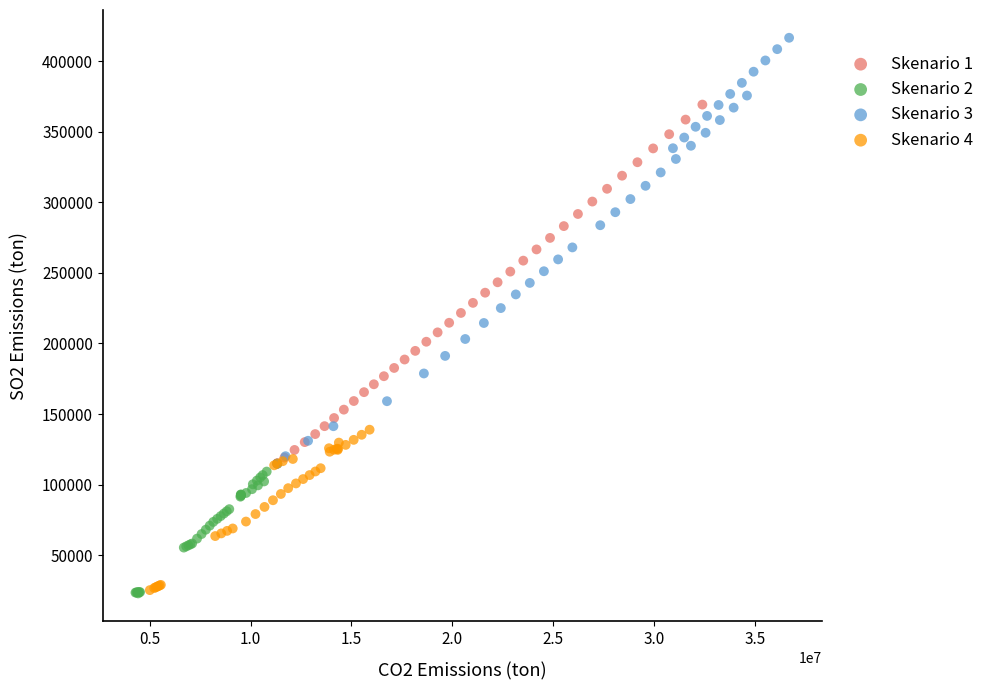

Which series contains the highest Y value?

Skenario 3